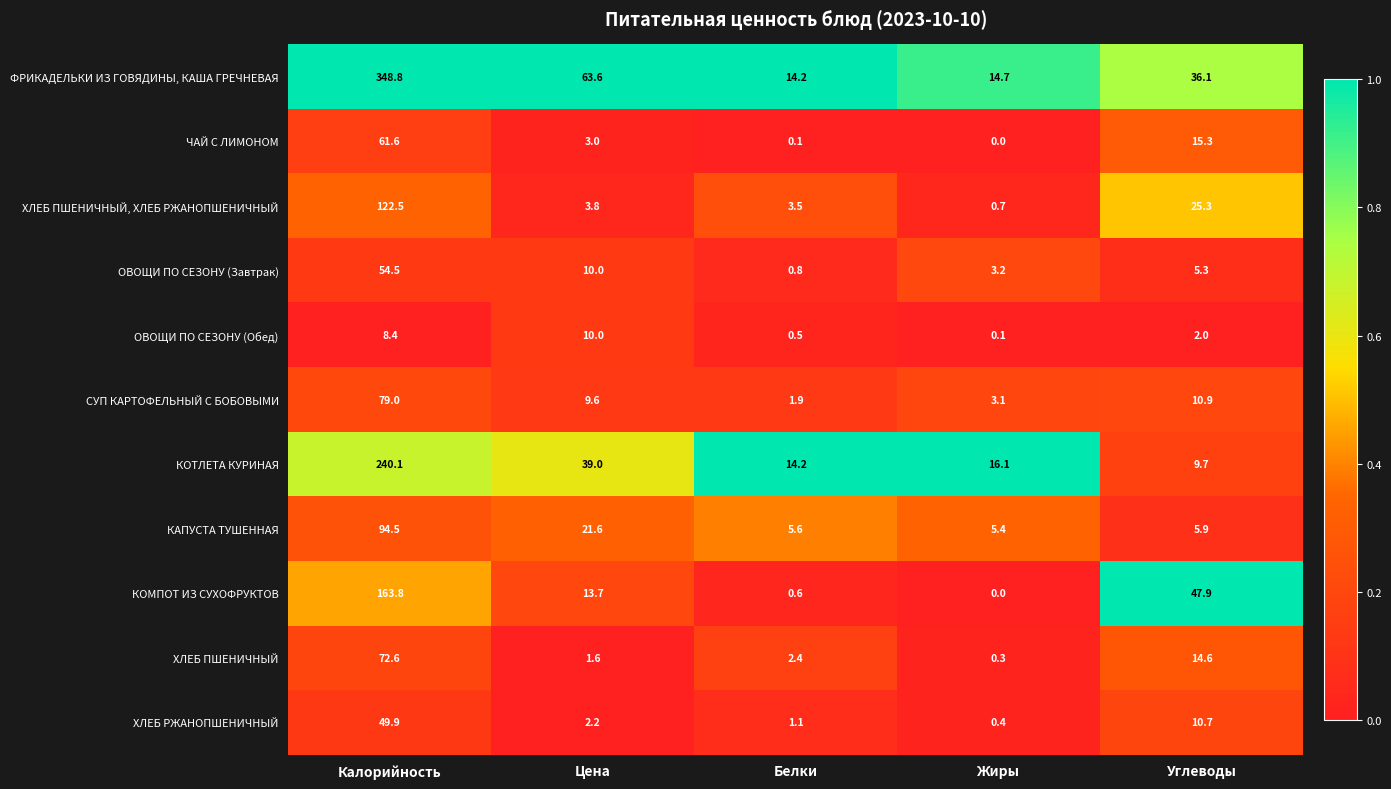

Which series changed the most between Белки and Жиры?

ХЛЕБ ПШЕНИЧНЫЙ, ХЛЕБ РЖАНОПШЕНИЧНЫЙ